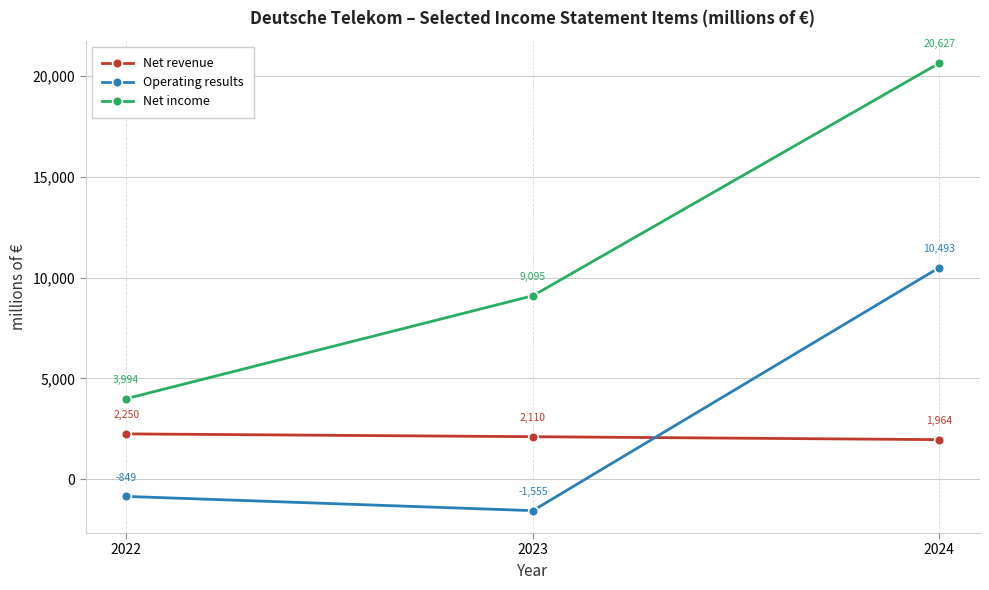

What is the difference between the highest and lowest values at 2023?

10650